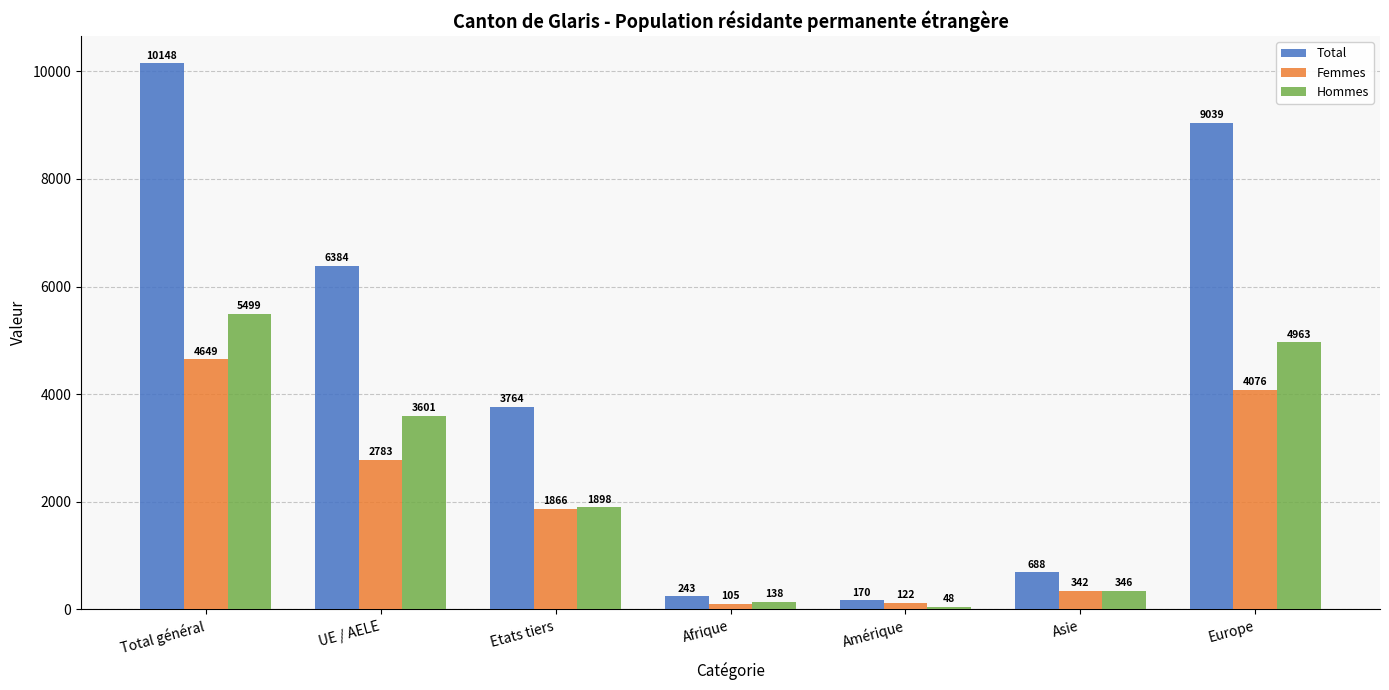

Which series has the largest range (max minus min)?

Total